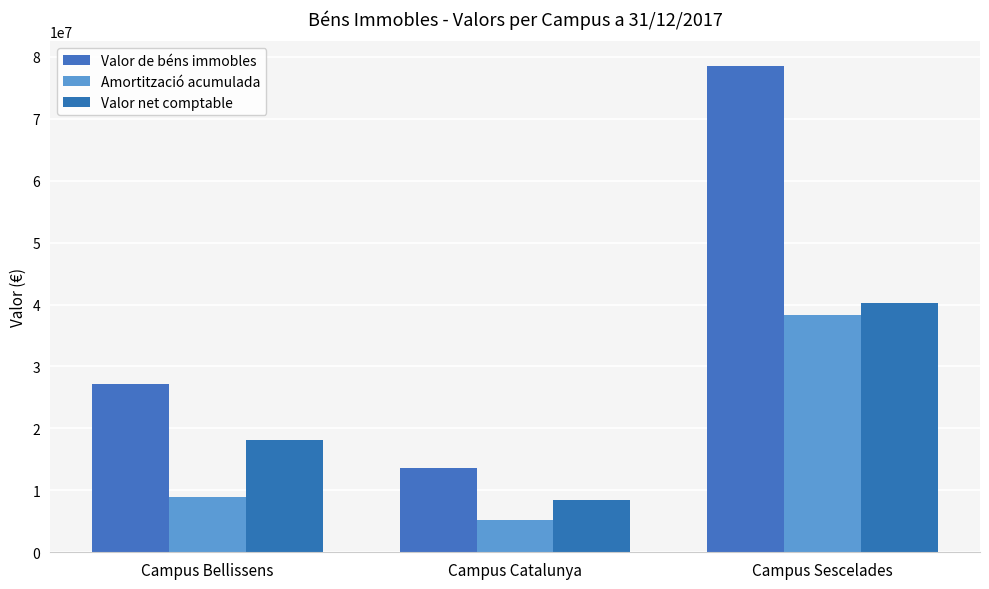

At which label does Valor de béns immobles reach its minimum?

Campus Catalunya